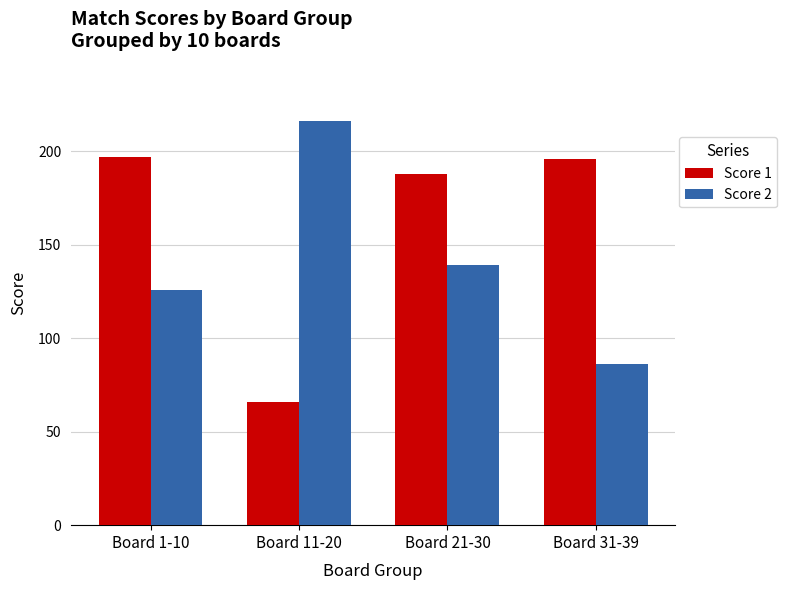

What is the difference between the maximum and minimum values in the Score 1 series?

131